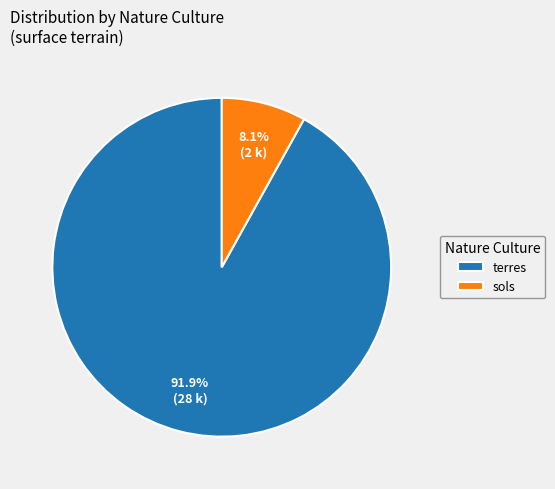

How many segments does this pie chart have?

2